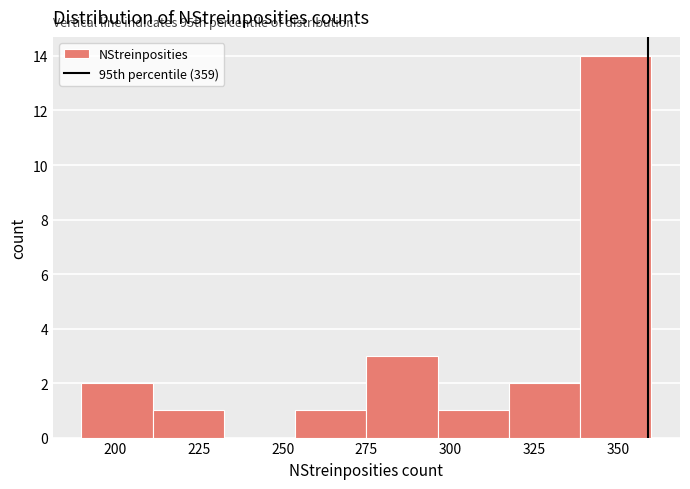

Which range on the x-axis has the tallest bar?

340 to 360